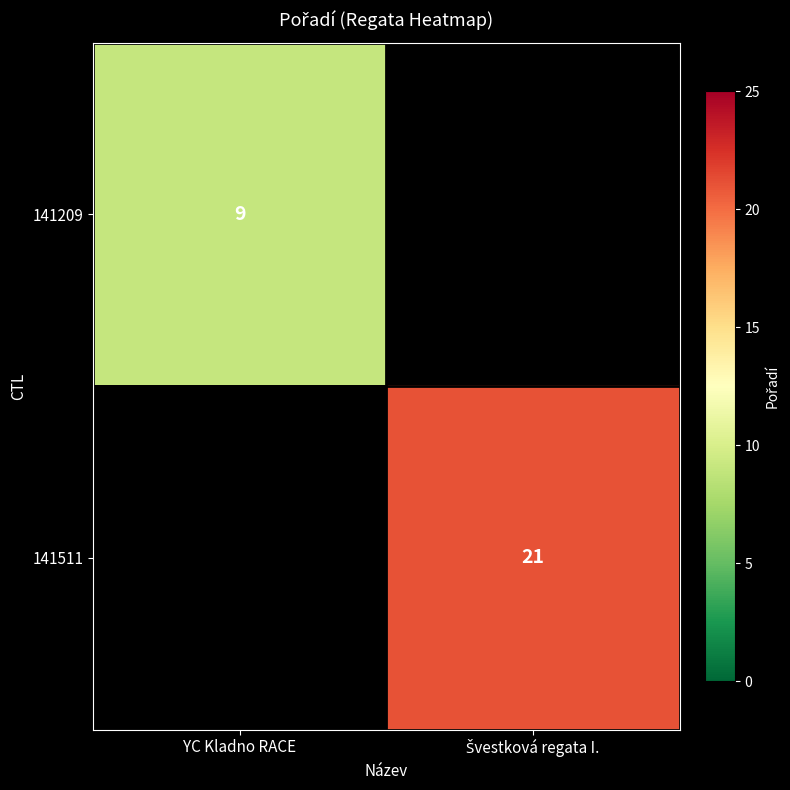

Between YC Kladno RACE and Švestková regata I., which is larger?

Švestková regata I.